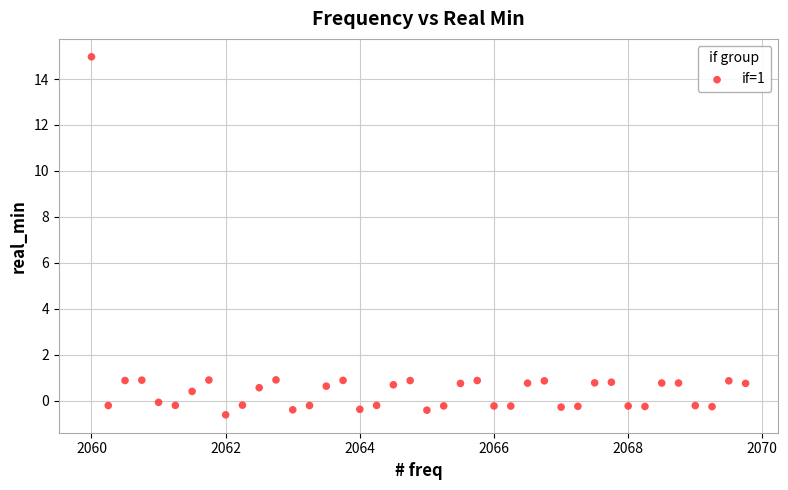

What is the range of X values (max minus min)?

9.8